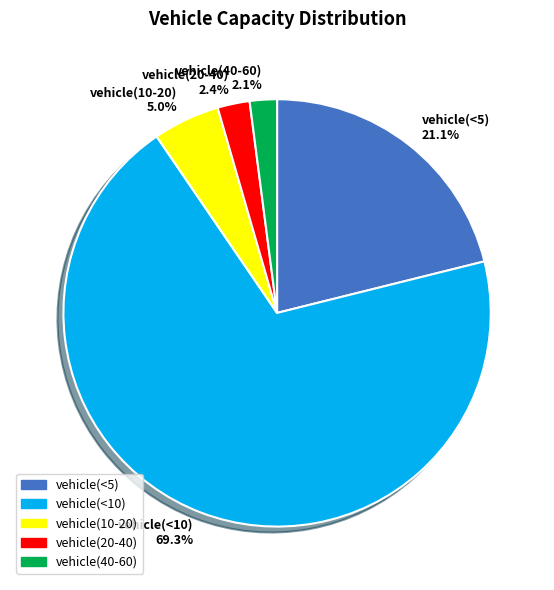

Is vehicle(<10) the majority of the pie?

Yes